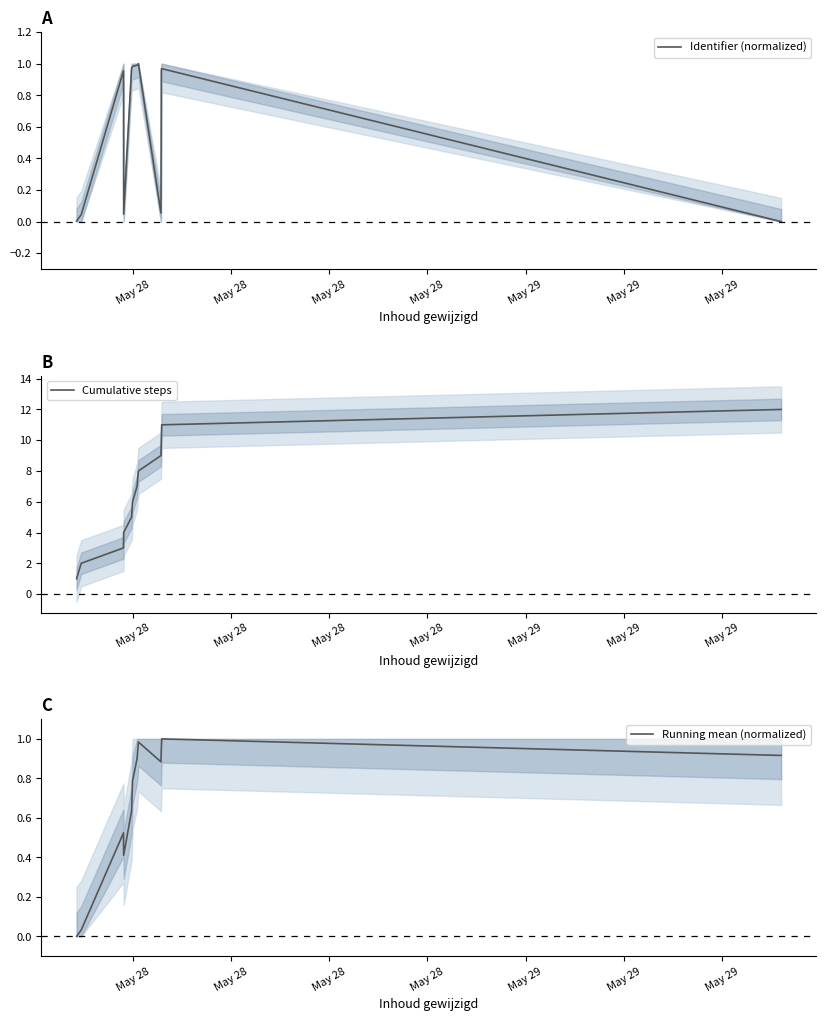

True or false: Cumulative steps has a value of 3.0 at May 28.

True